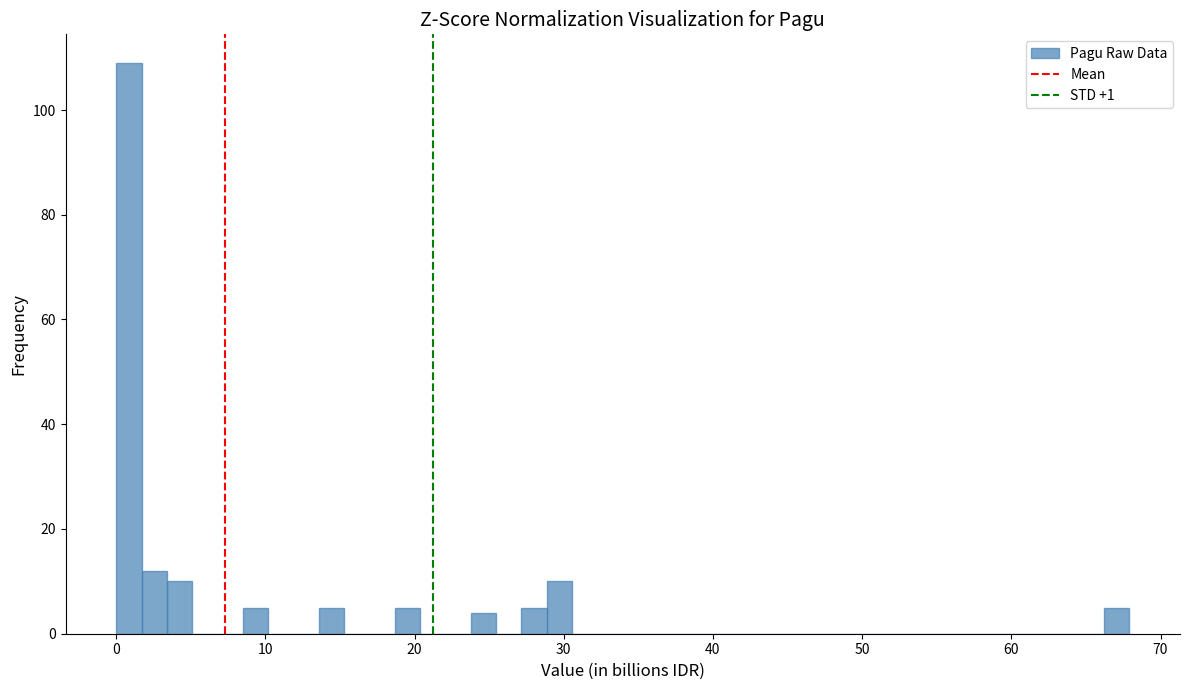

Around what value on the x-axis is the tallest bar? Give the approximate position of its centre, as read against the axis.

1